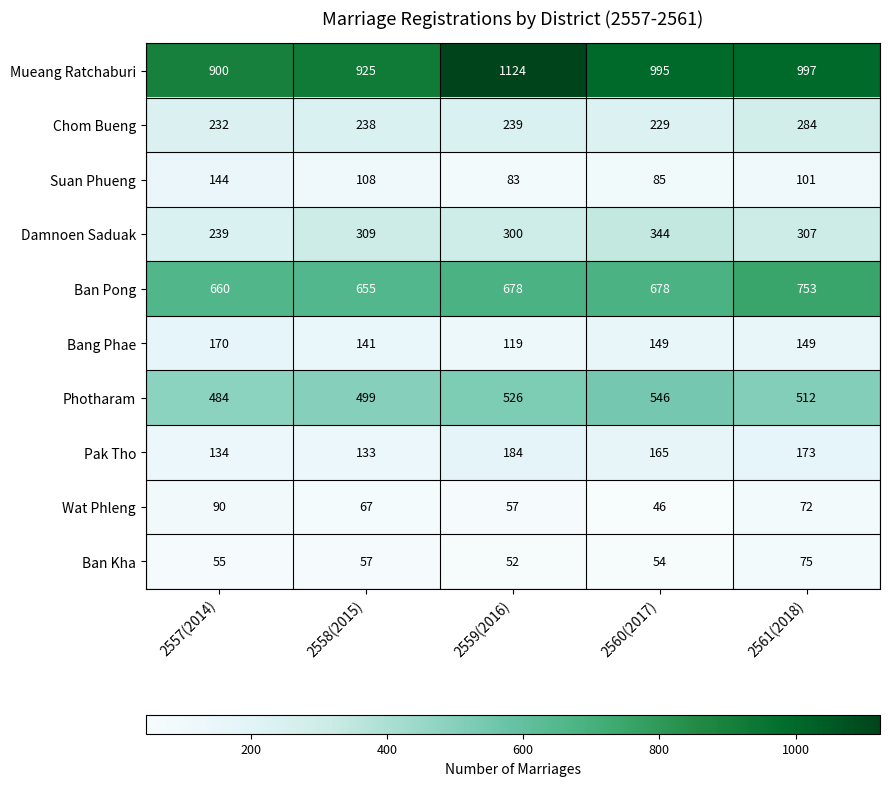

Which series has the largest range (max minus min)?

Mueang Ratchaburi